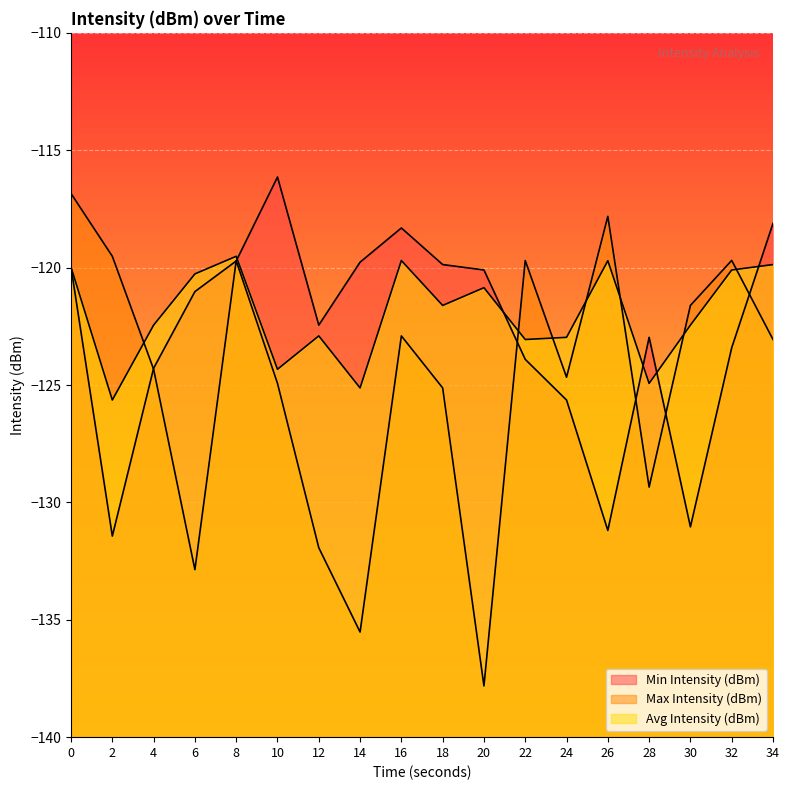

What is the value of the Max Intensity (dBm) point at the 4th from the left?

-132.9